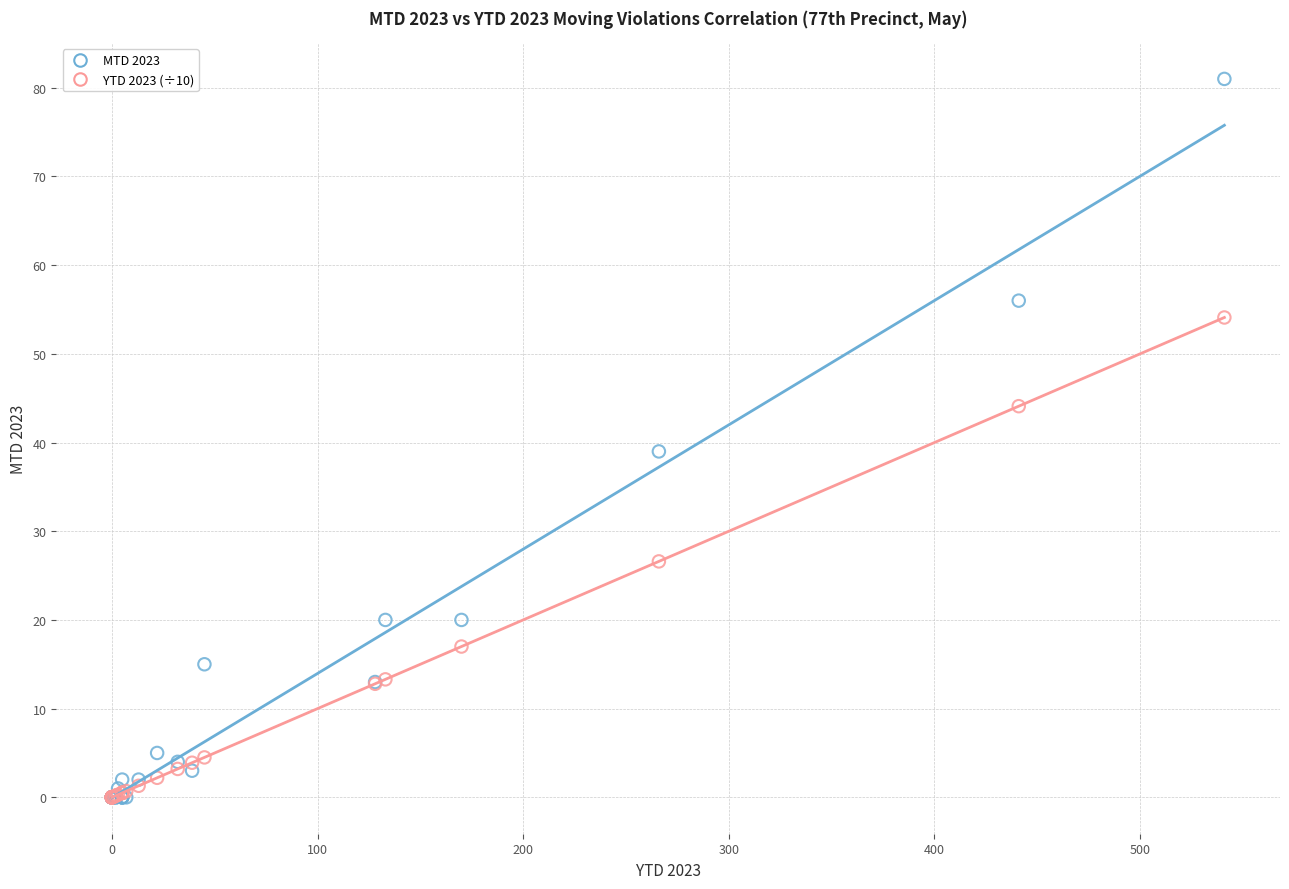

Across all series, what Y value is closest to 40?

39.0